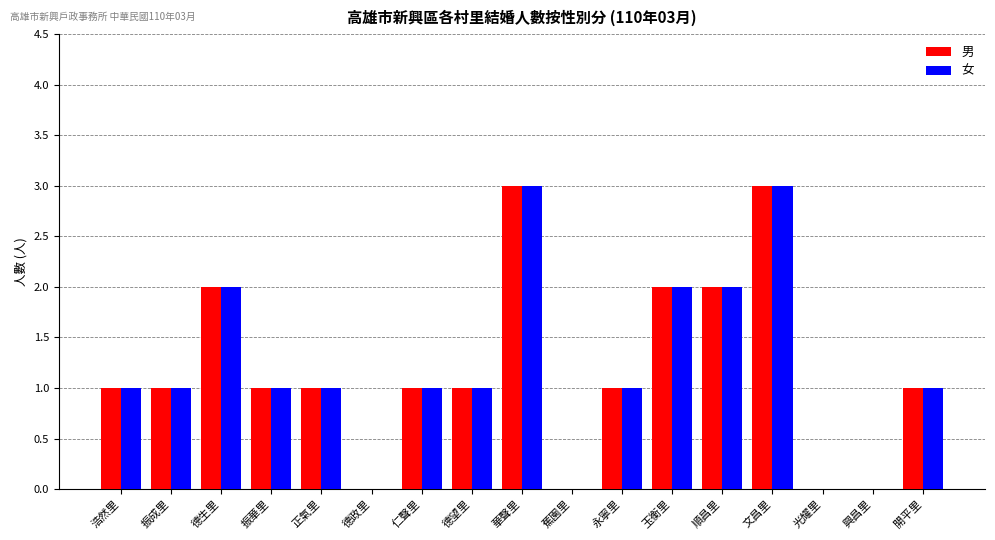

How many distinct data groups are displayed?

2